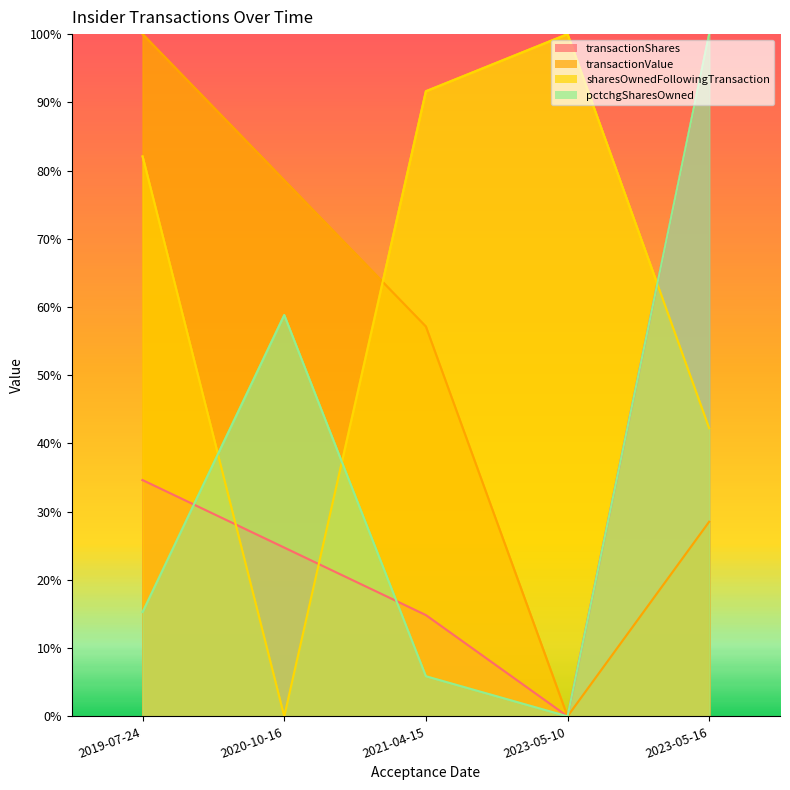

True or false: transactionValue has more than 0 points higher than both neighbors.

False